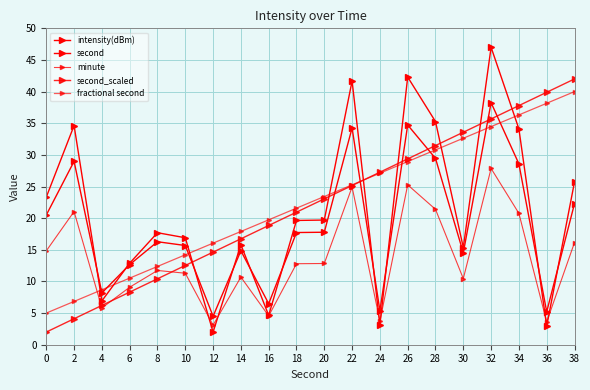

How many lines are shown in the chart?

5